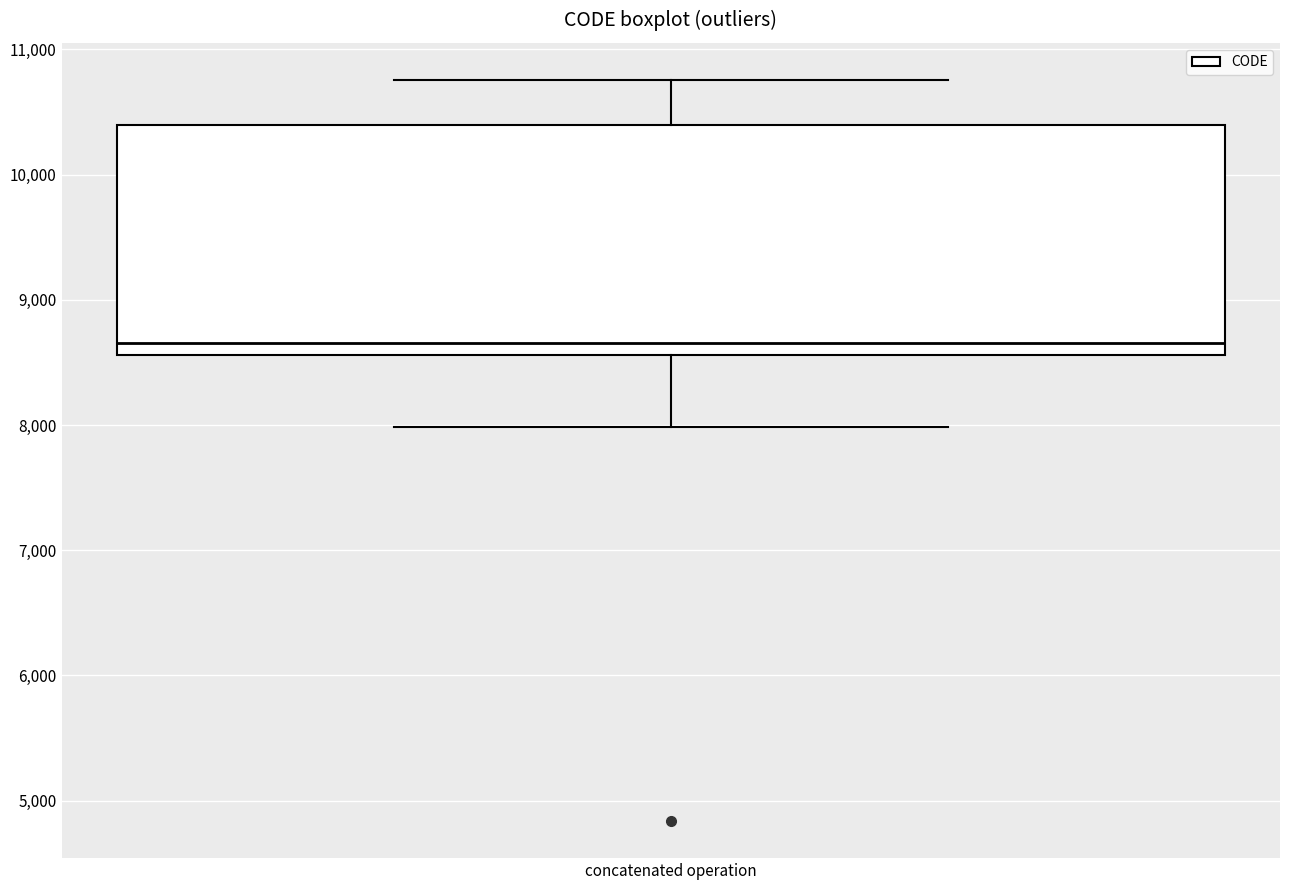

Transcribe this box plot: give where the median line is, the range the box spans, and where the two whiskers end, as read against the y-axis. The values are not printed on the chart, so give them approximately, as read against the axis.

median 8700, box 8600 to 10400, whiskers 8000 to 10800